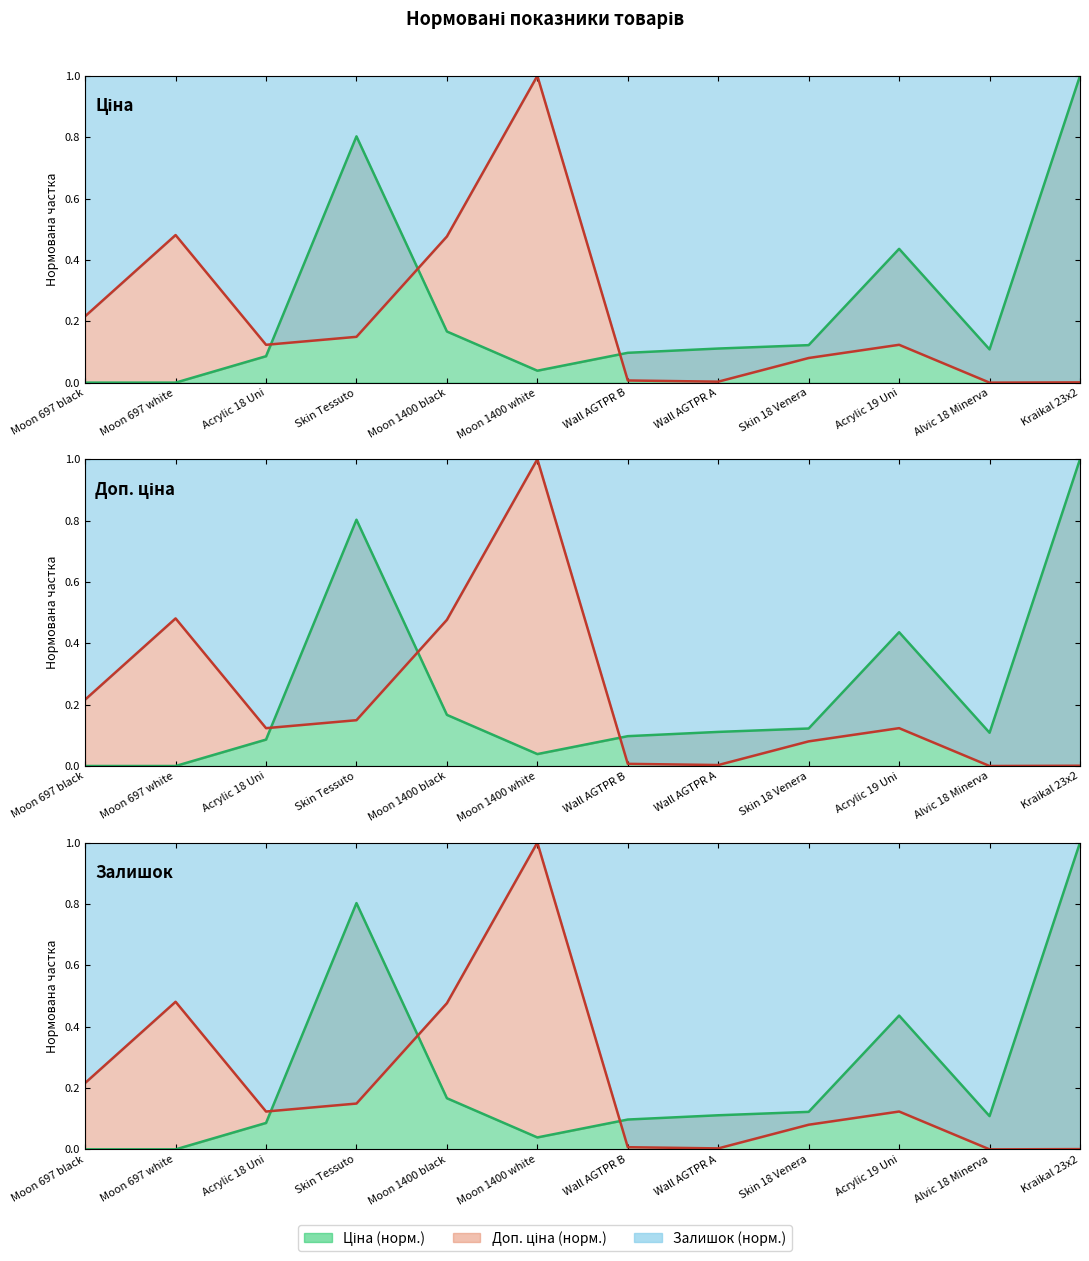

At how many categories does at least one series exceed 0?

12